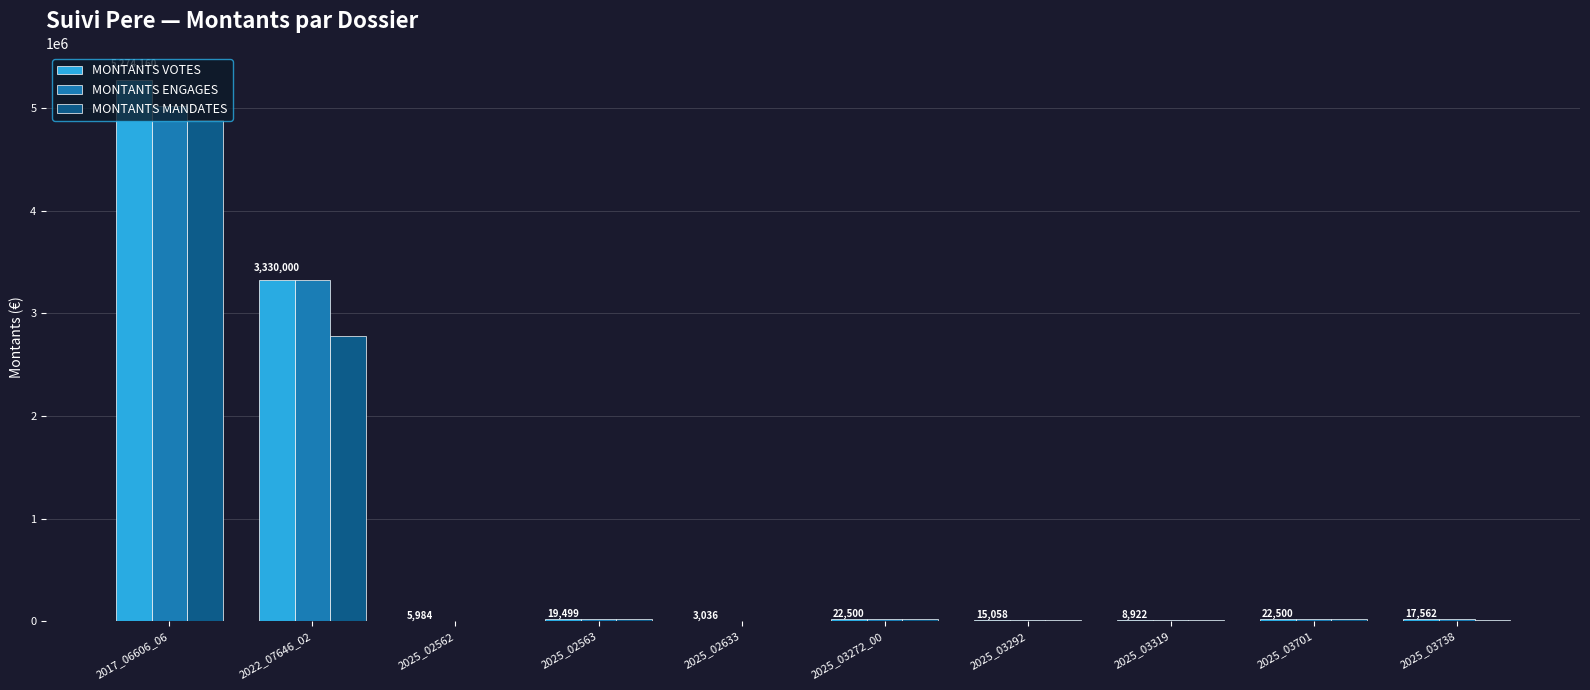

Where does the MONTANTS VOTES series first go above 19499?

2017_06606_06